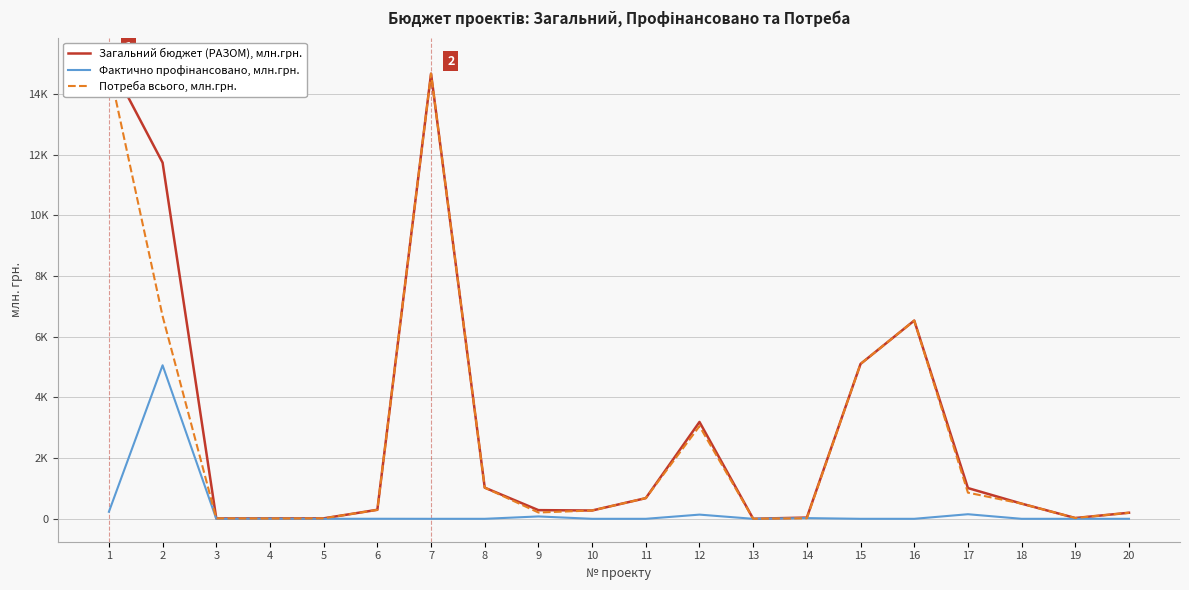

How many interior local peaks does the Загальний бюджет (РАЗОМ), млн.грн. series have?

3